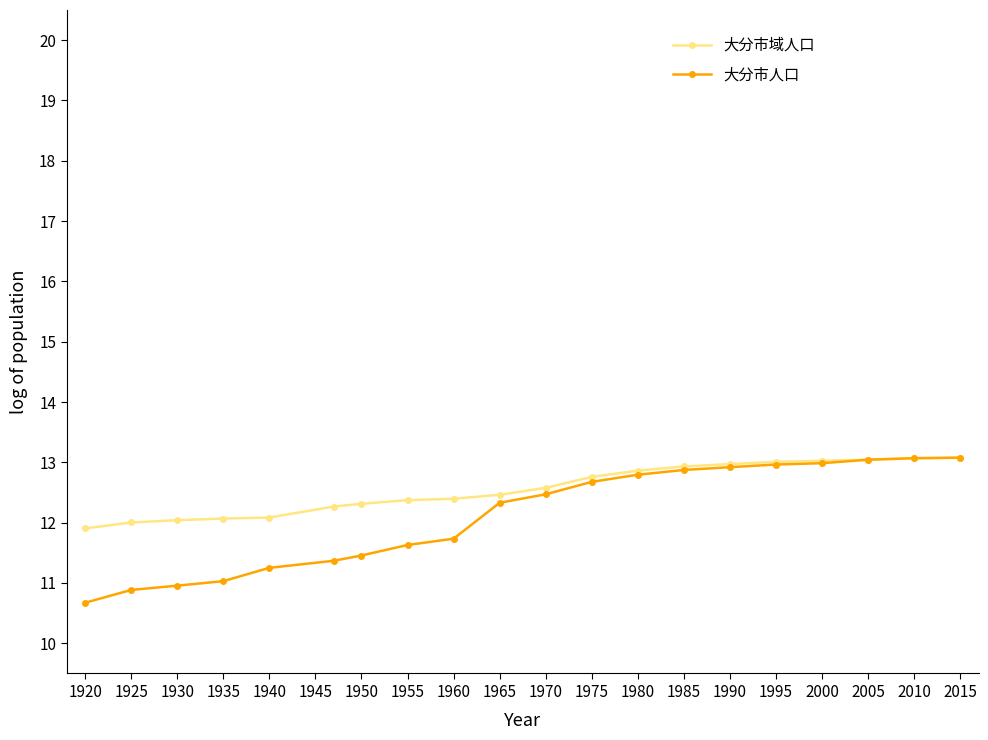

What is the value of the 大分市人口 point at the 11th from the left?

12.5